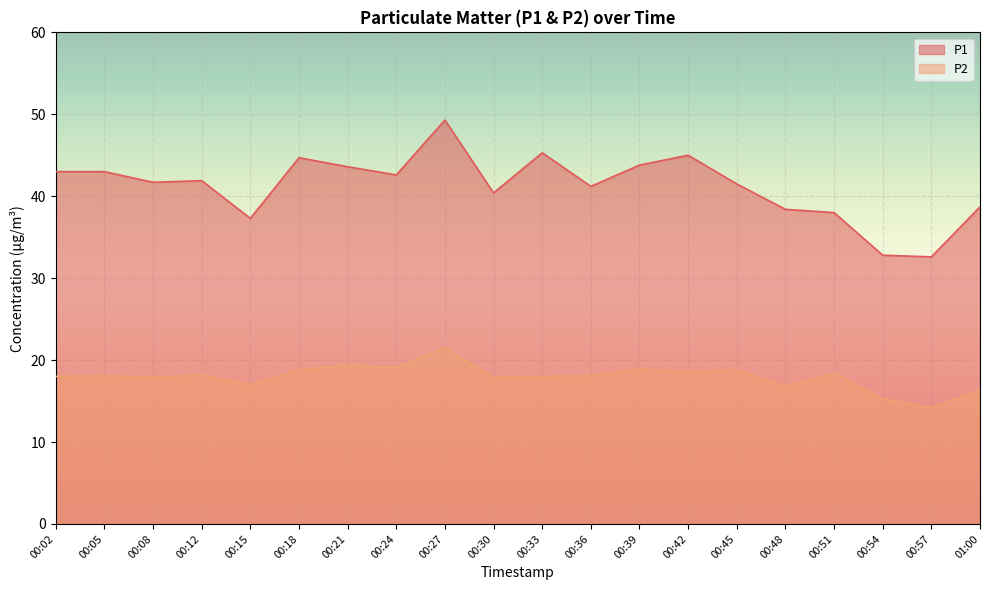

How many lines are shown in the chart?

2